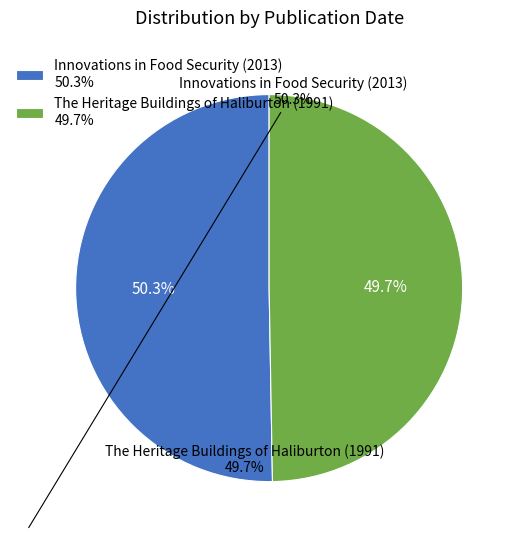

Count the number of slices in the pie.

2